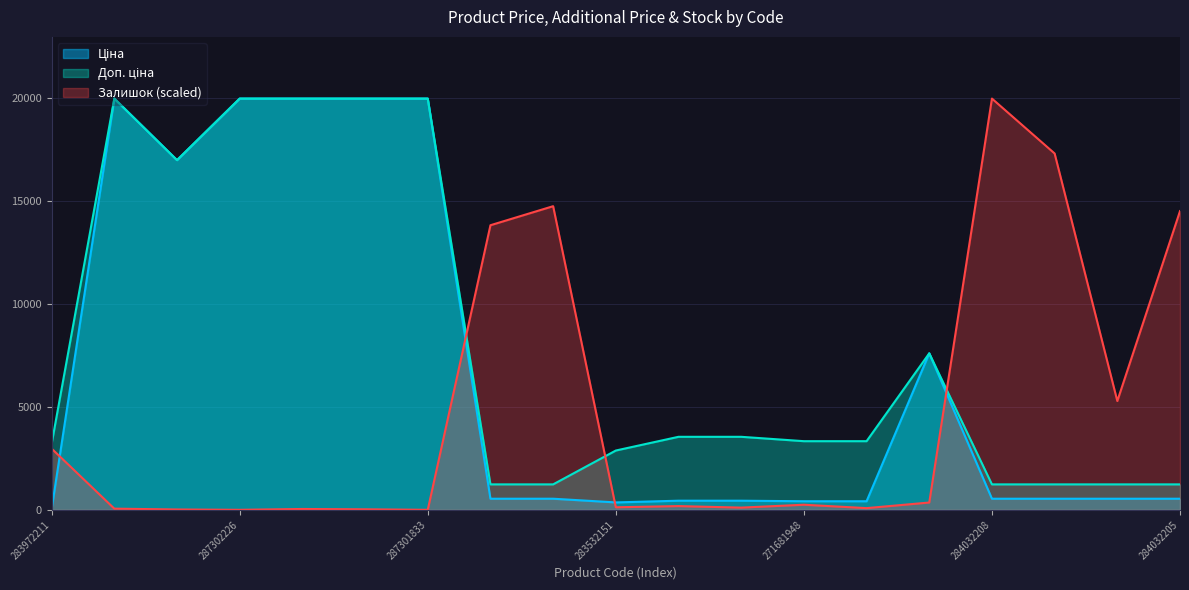

True or false: Ціна and Доп. ціна intersect in this chart.

False